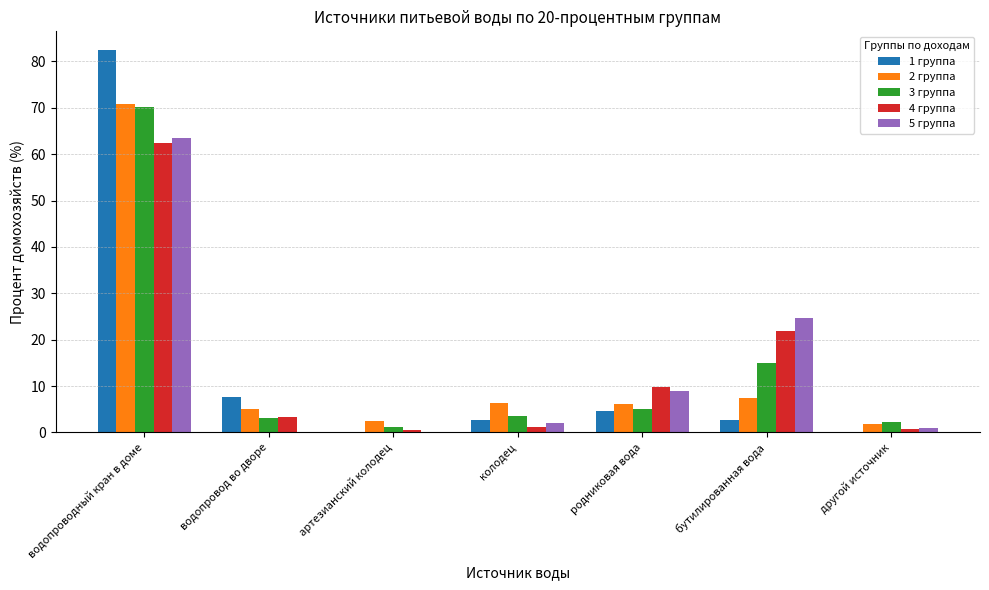

What is the average value of the 3 группа series?

14.3